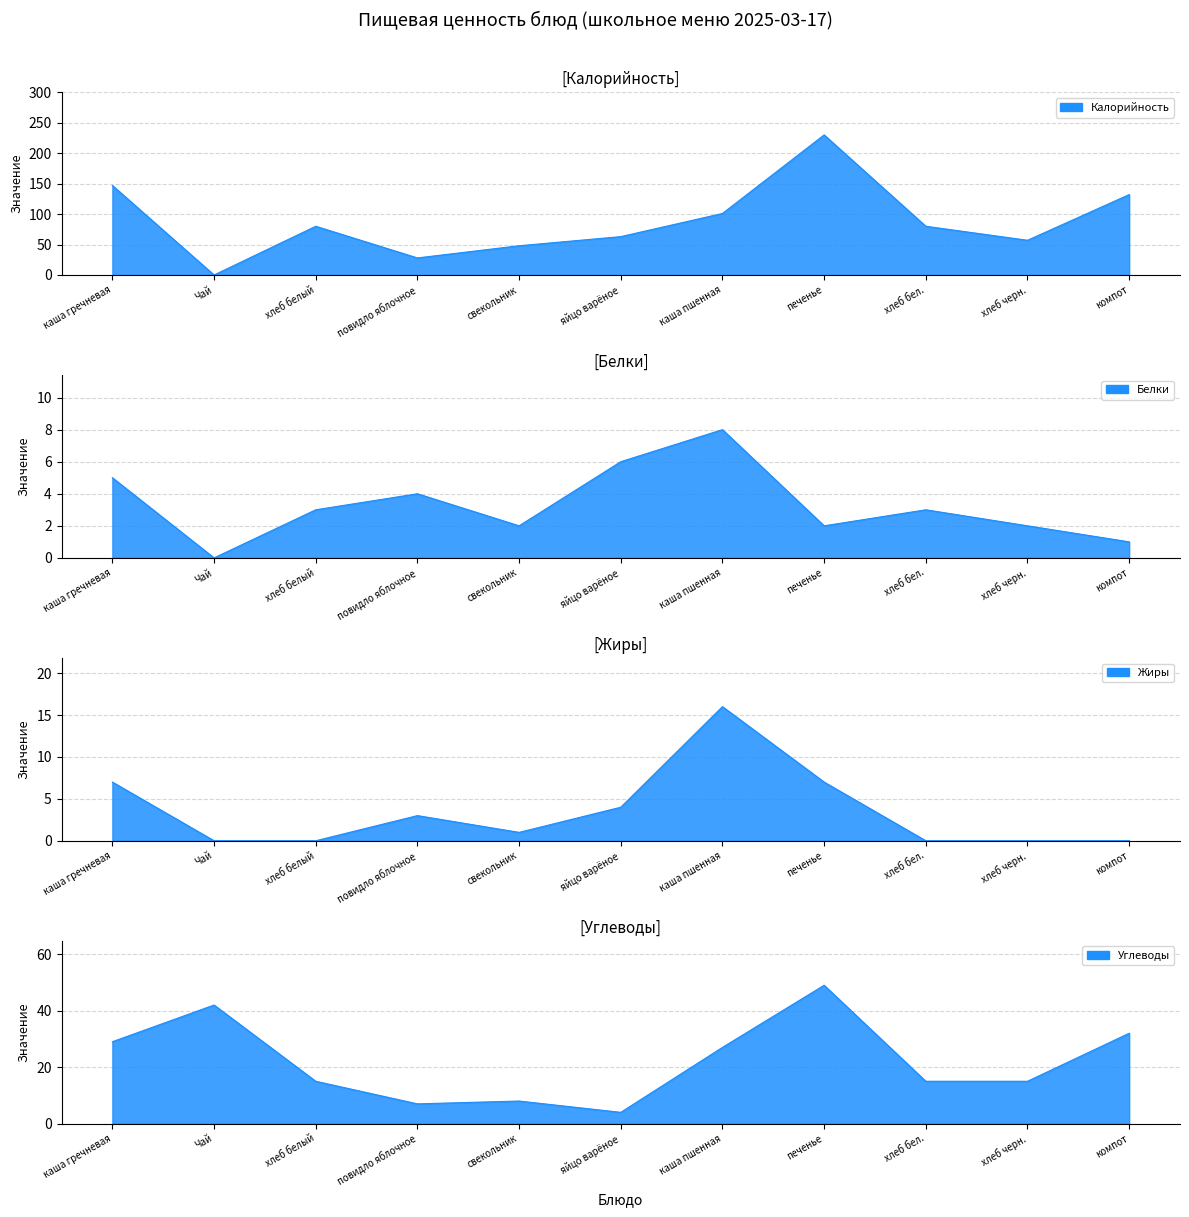

List the series in order of their peak value, highest first.

Калорийность, Углеводы, Жиры, Белки